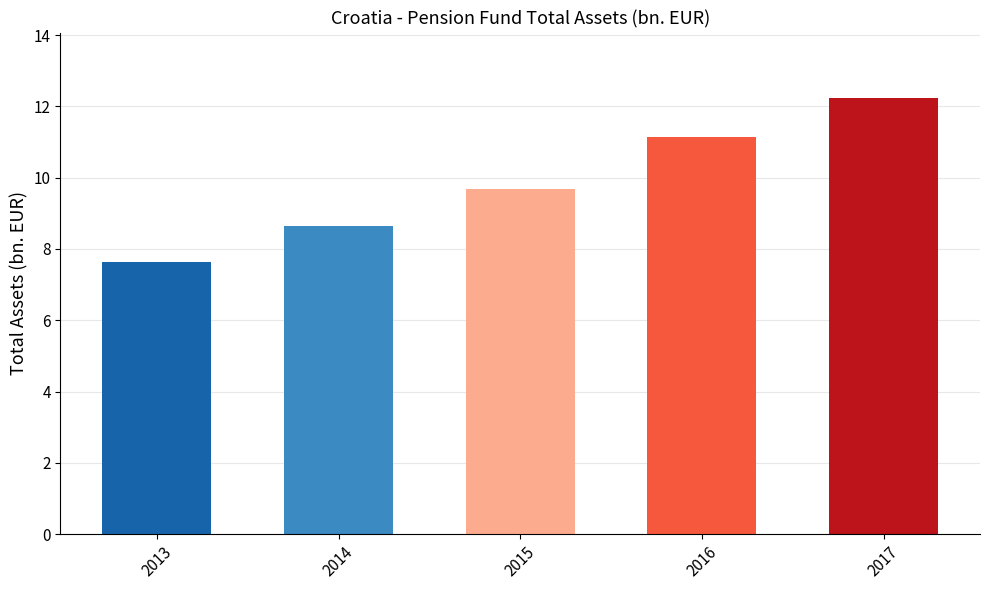

What is the sum of all values?

49.3